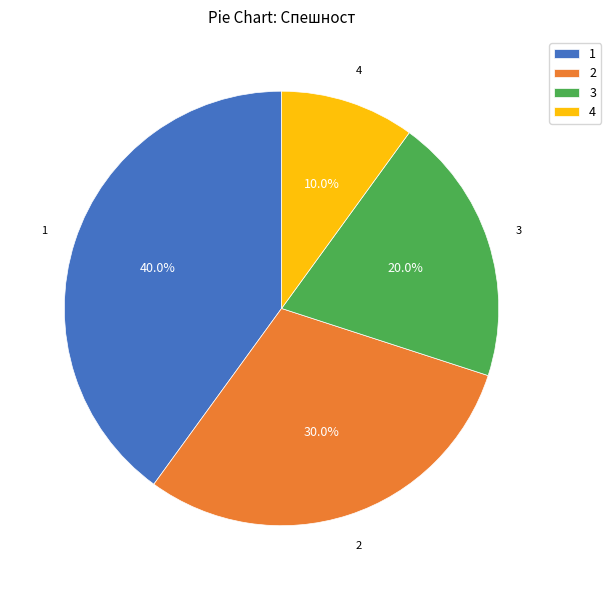

Do 3 and 1 together represent more than half of the pie?

Yes